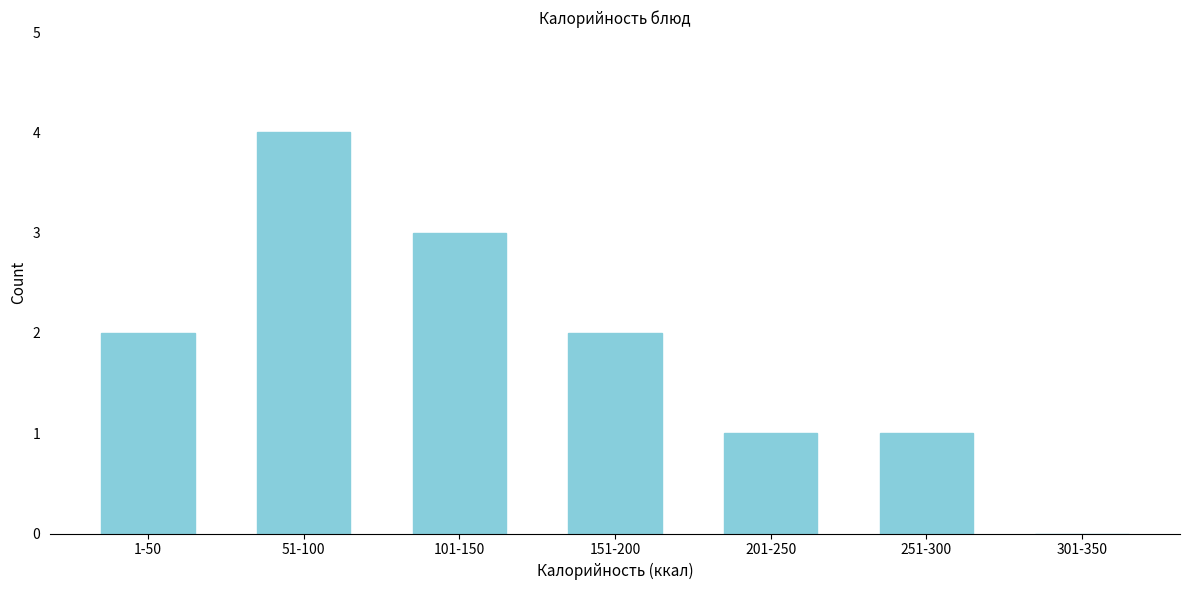

Reading left to right, what are all the values shown in this chart?

1-50=2	51-100=4	101-150=3	151-200=2	201-250=1	251-300=1	301-350=0